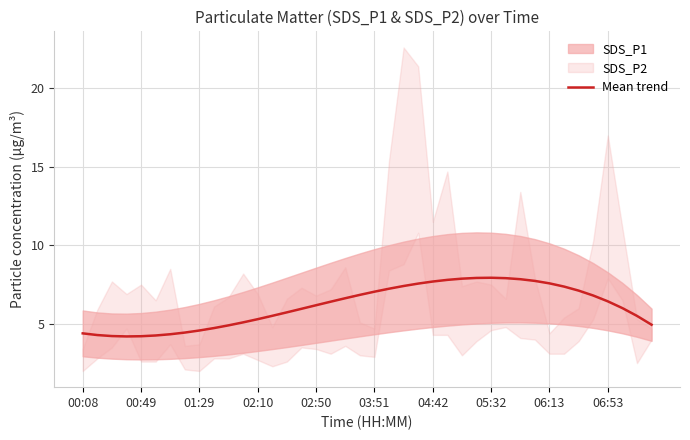

What is the lowest value of the Mean trend series?

4.2